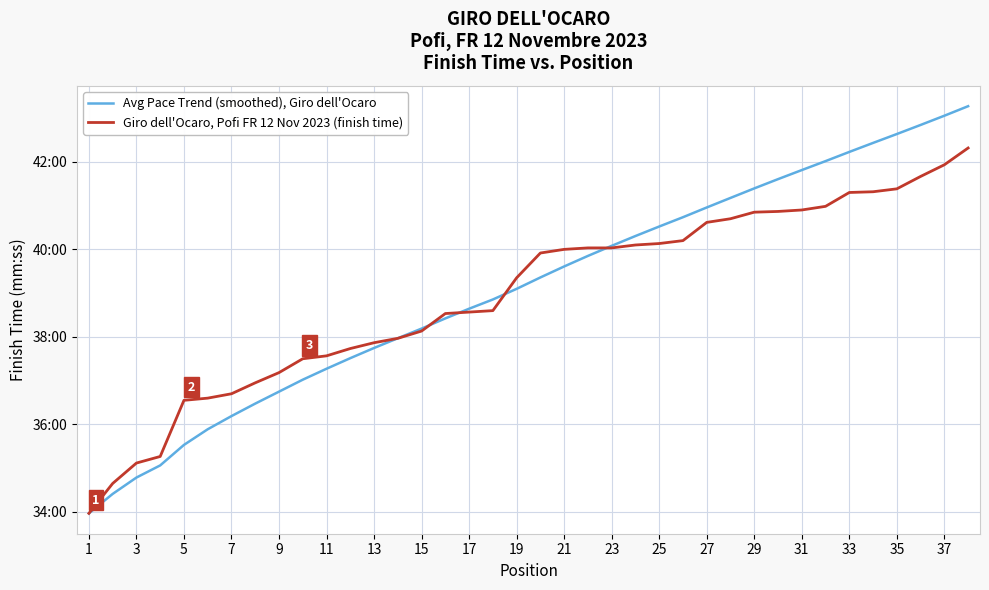

What is the sum of all Avg Pace Trend (smoothed), Giro dell'Ocaro values?

1485.7